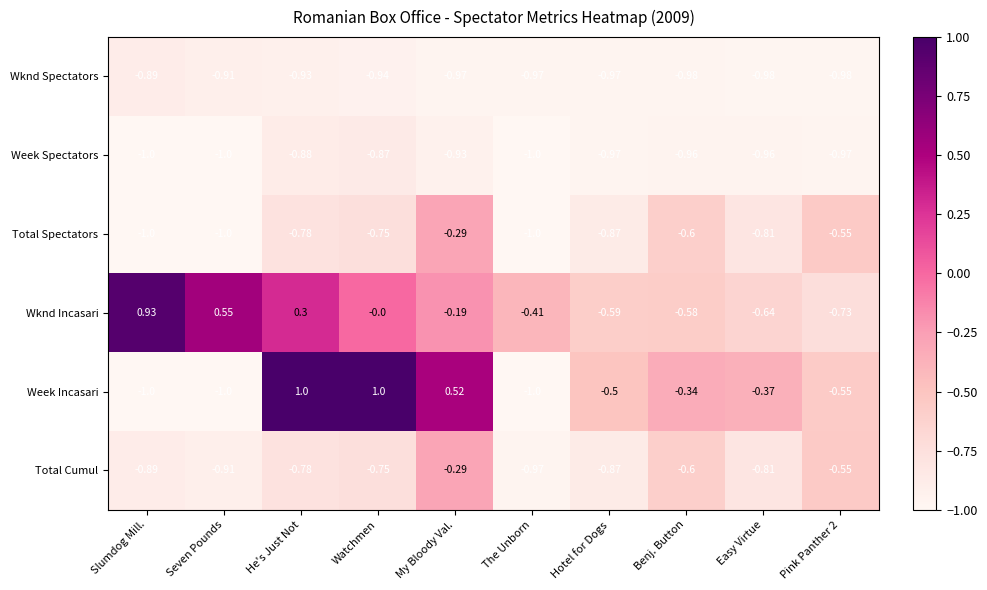

How many categories are shown in the chart?

10